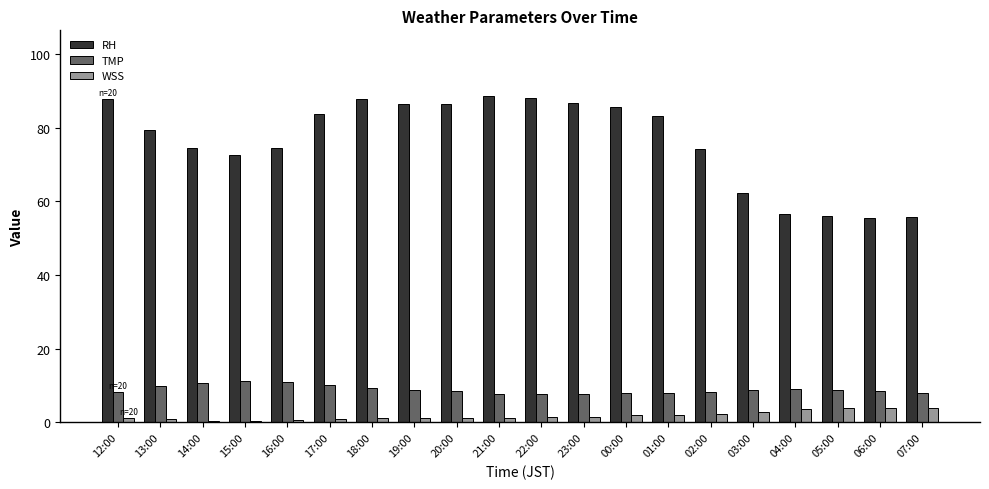

What is the greatest value displayed?

88.7